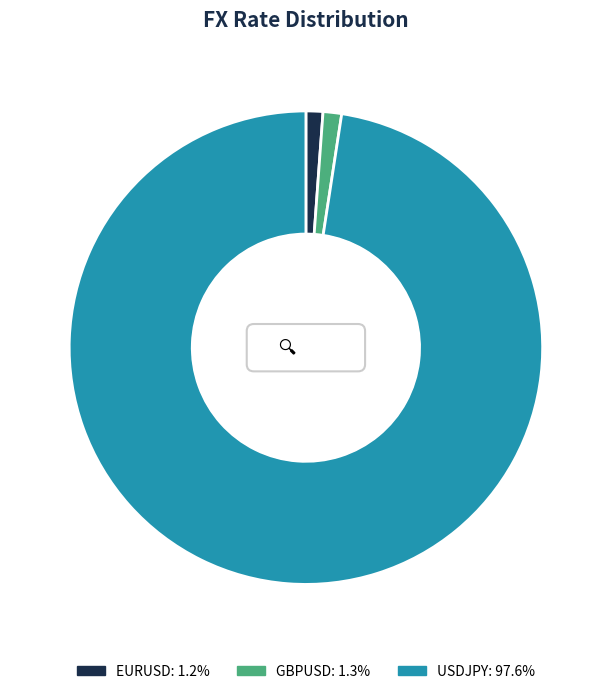

To the nearest percent, what is the difference between the largest and smallest slice percentages?

96%